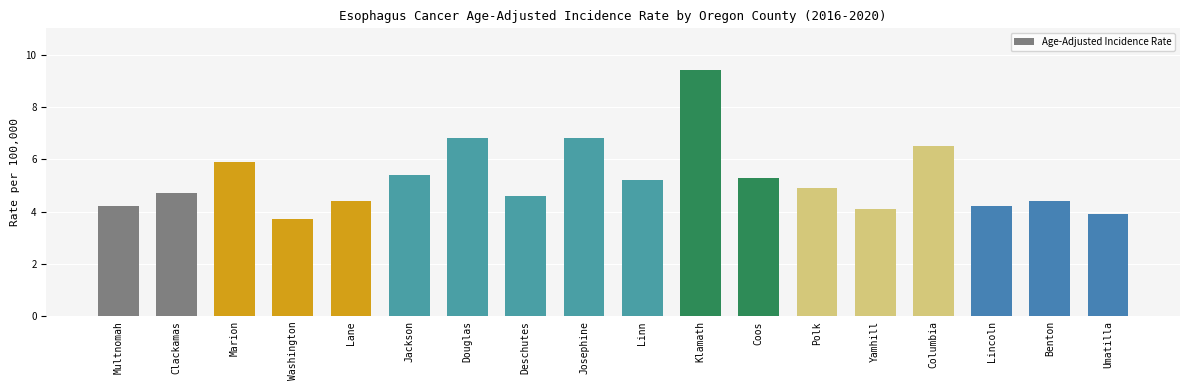

What is the sum of all values?

94.4